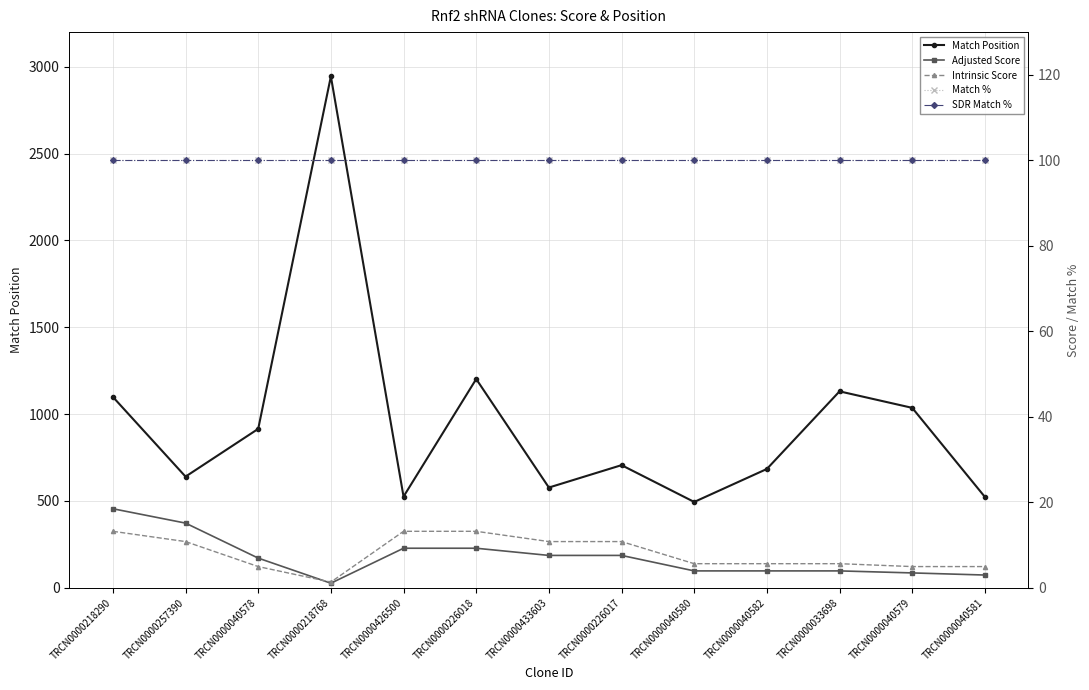

What is the average value of the SDR Match % series?

100.0